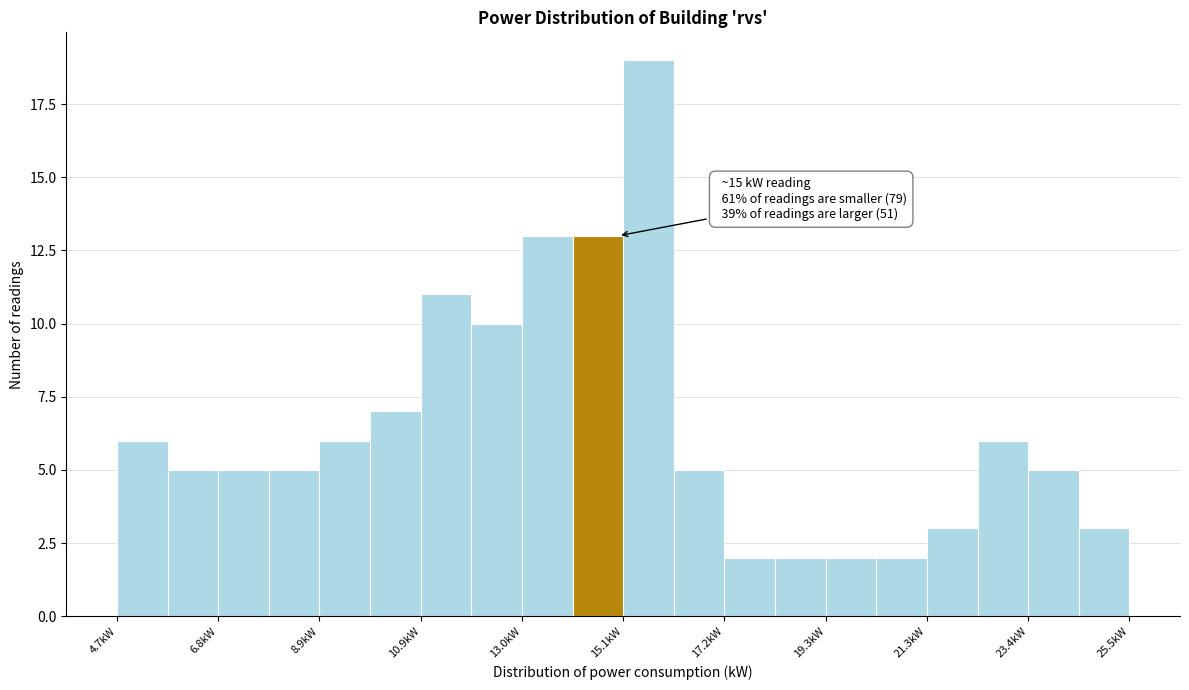

Around what value on the x-axis is the tallest bar? Give the approximate position of its centre, as read against the axis.

15.5